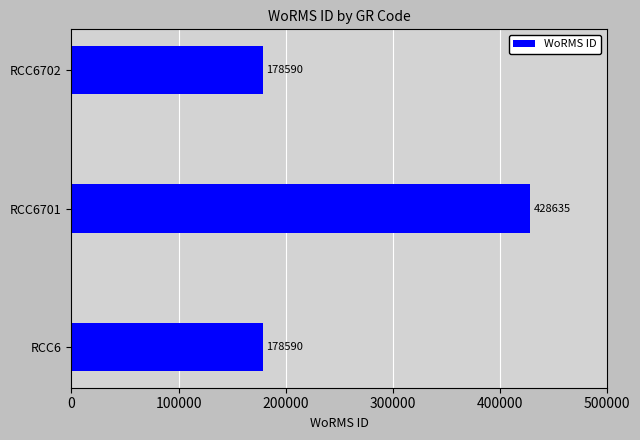

Reading bottom to top, list all the values displayed in this chart.

RCC6=178590	RCC6701=428635	RCC6702=178590